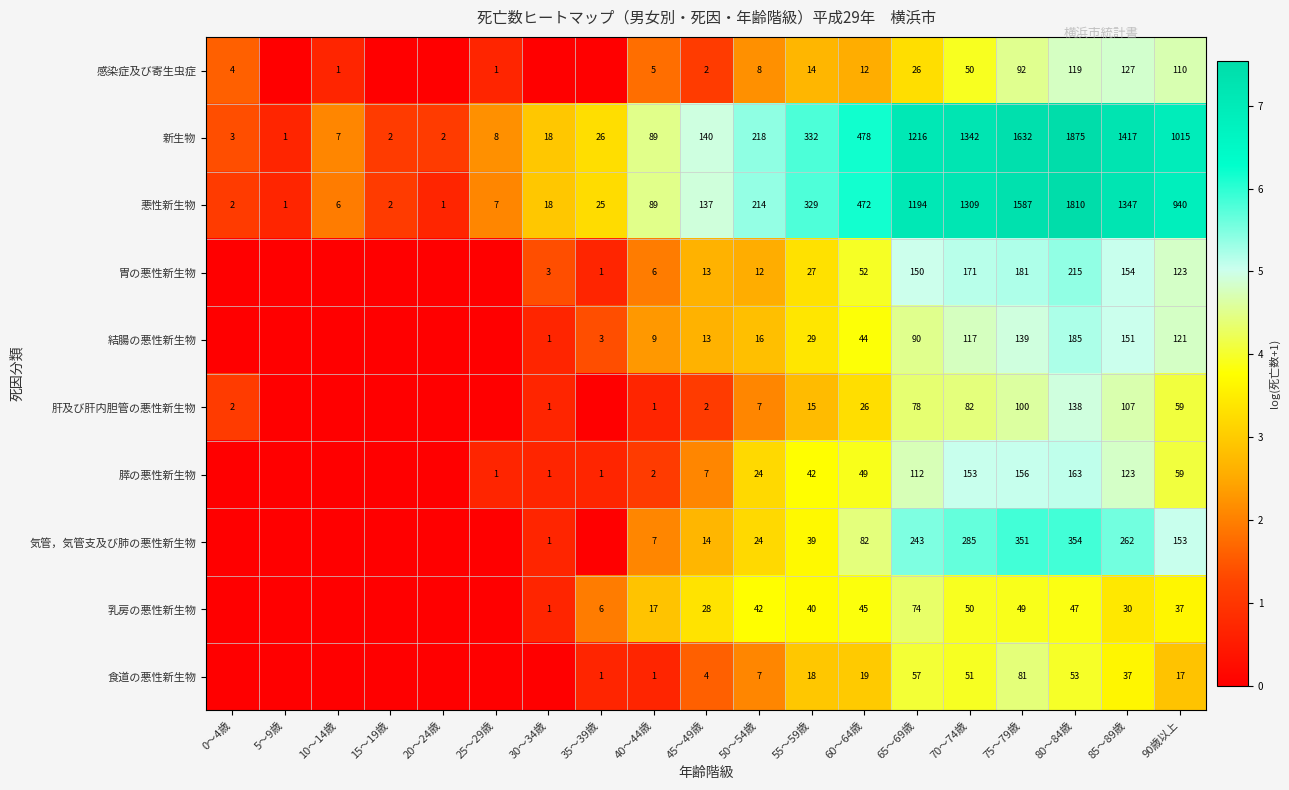

What is the spread (max minus min) of values at 65～69歳?

1190